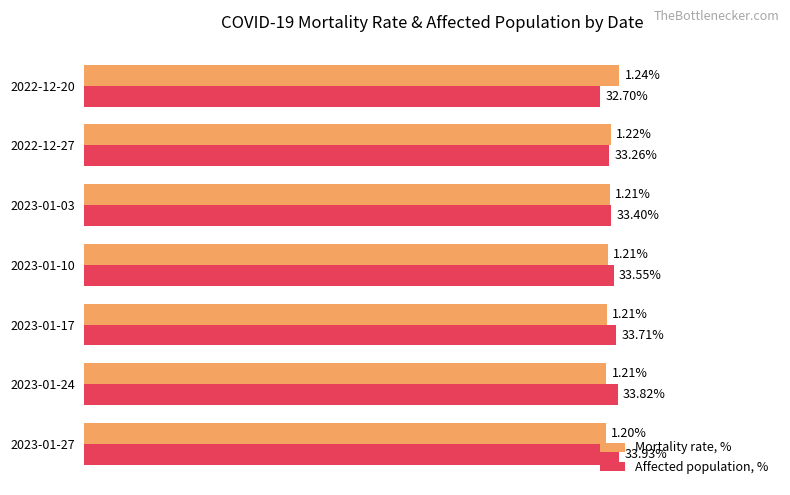

List the series in order of their overall mean, lowest first.

Mortality rate, %, Affected population, %